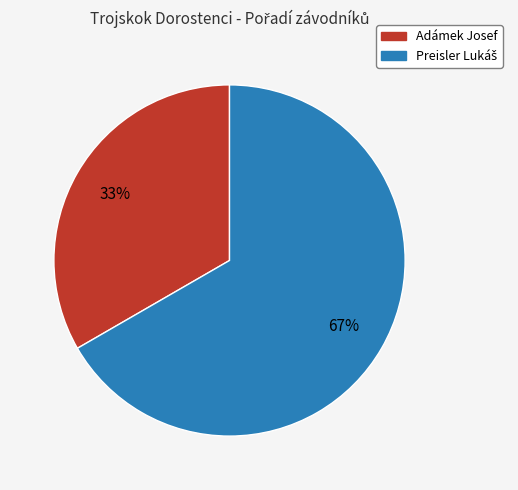

To the nearest percent, what is the average slice percentage?

50%